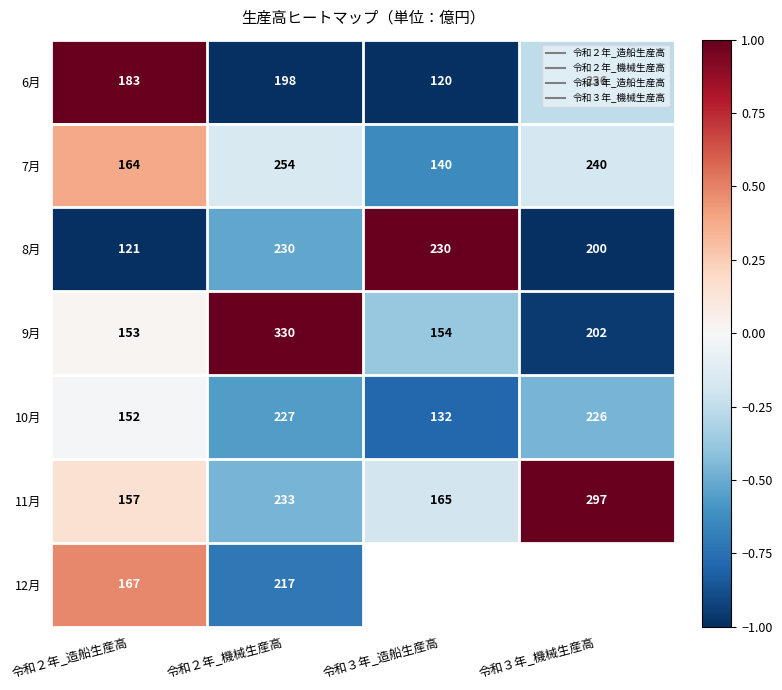

How many values in the 7月 series exceed 0?

1